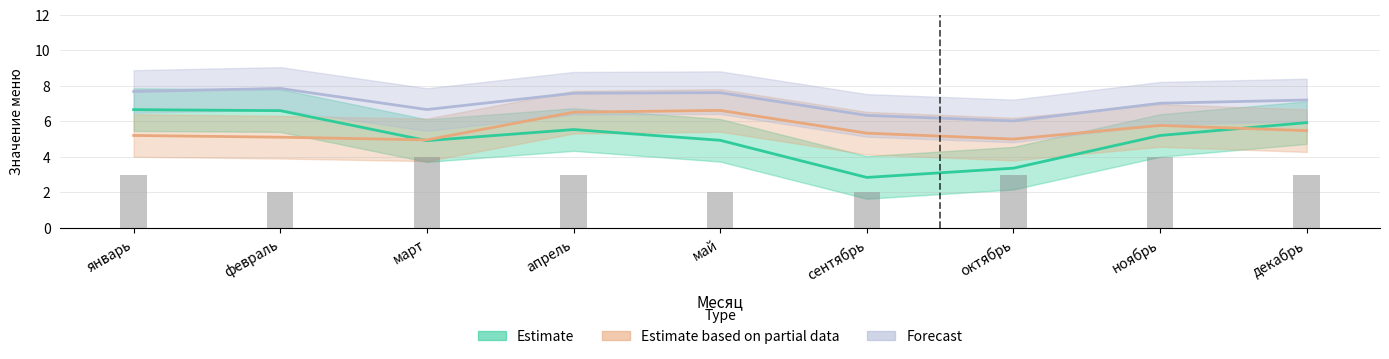

At which category does the chart reach its peak across all series?

февраль